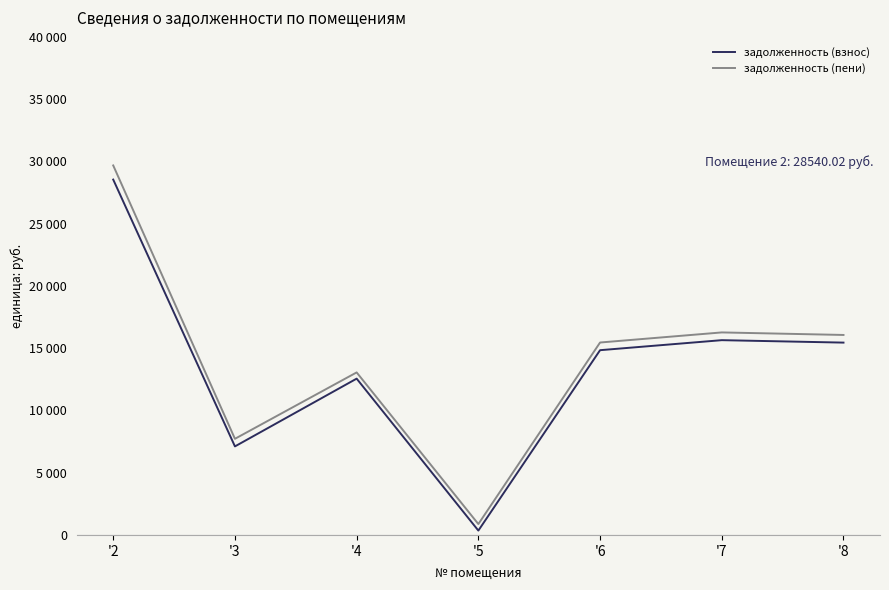

Does the chart have visible grid lines?

No